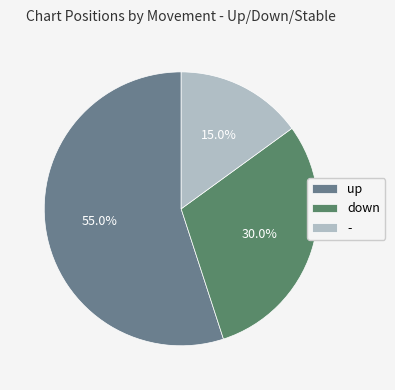

How many segments does this pie chart have?

3